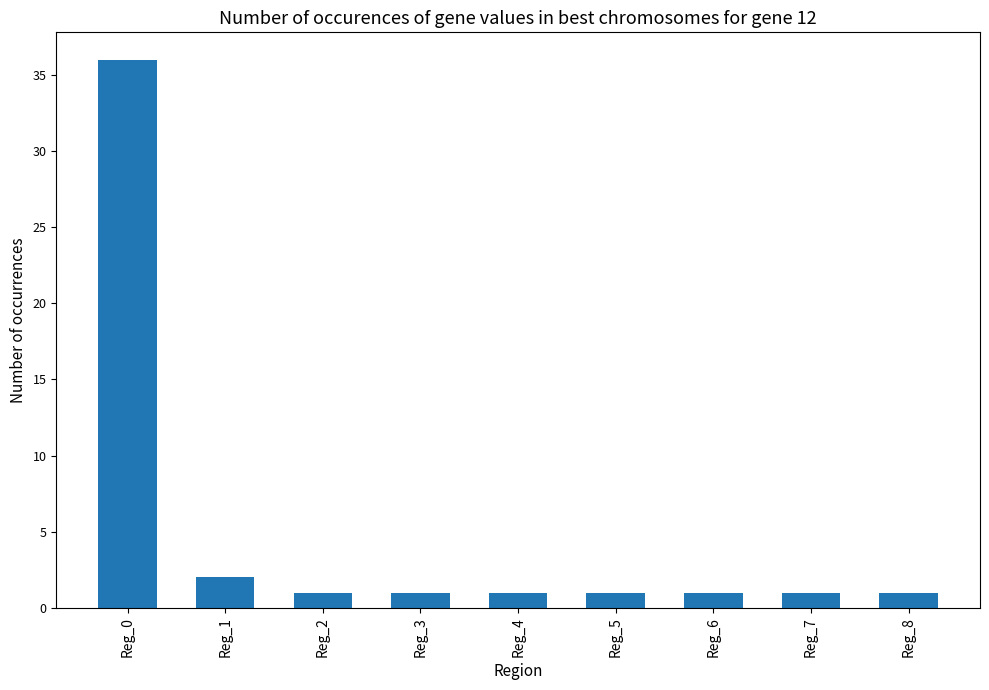

The value at Reg_2 is 1. True or false?

True